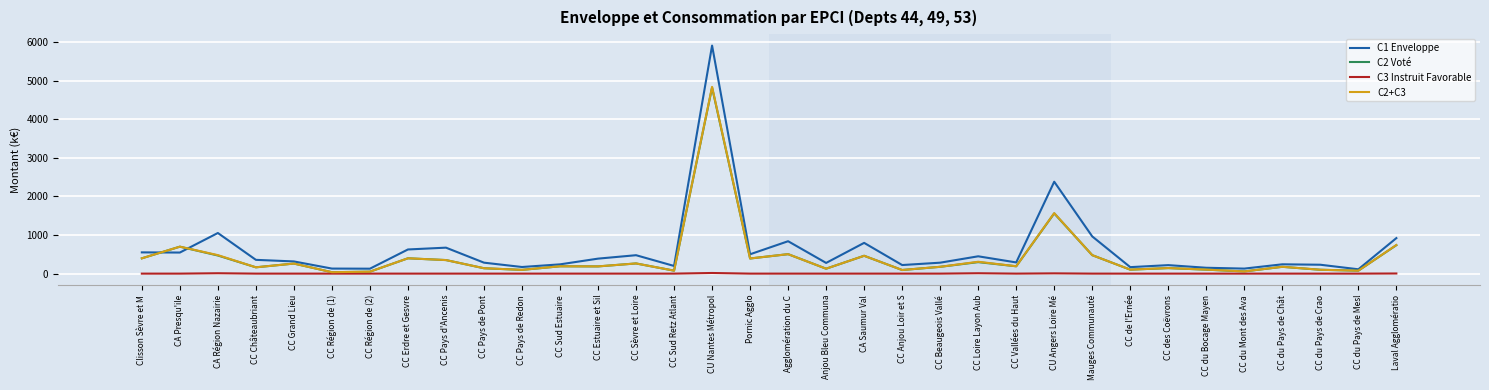

Is the value of C2 Voté at CC Anjou Loir et S greater than the value of C1 Enveloppe at Pornic Agglo?

No